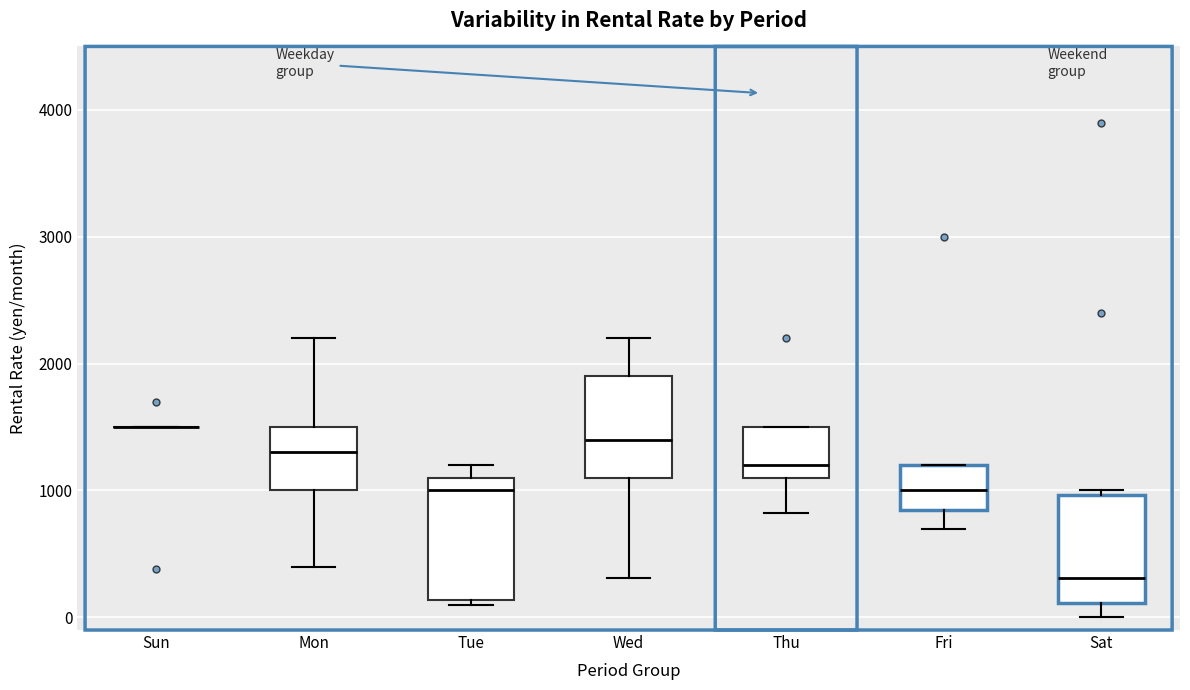

Reading left to right, transcribe this box plot: for each box, give where its median line is, the range the box spans, and where its two whiskers end, as read against the y-axis. The values are not printed on the chart, so give them approximately, as read against the axis.

Sun: box collapsed to a line at 1500, whiskers 1500 to 1500
Mon: median 1300, box 1000 to 1500, whiskers 400 to 2200
Tue: median 1000, box 100 to 1100, whiskers 100 (just below the box's lower edge) to 1200
Wed: median 1400, box 1100 to 1900, whiskers 300 to 2200
Thu: median 1200, box 1100 to 1500, whiskers 800 to 1500
Fri: median 1000, box 900 to 1200, whiskers 700 to 1200
Sat: median 300, box 100 to 1000, whiskers 0 to 1000 (just above the box's upper edge)